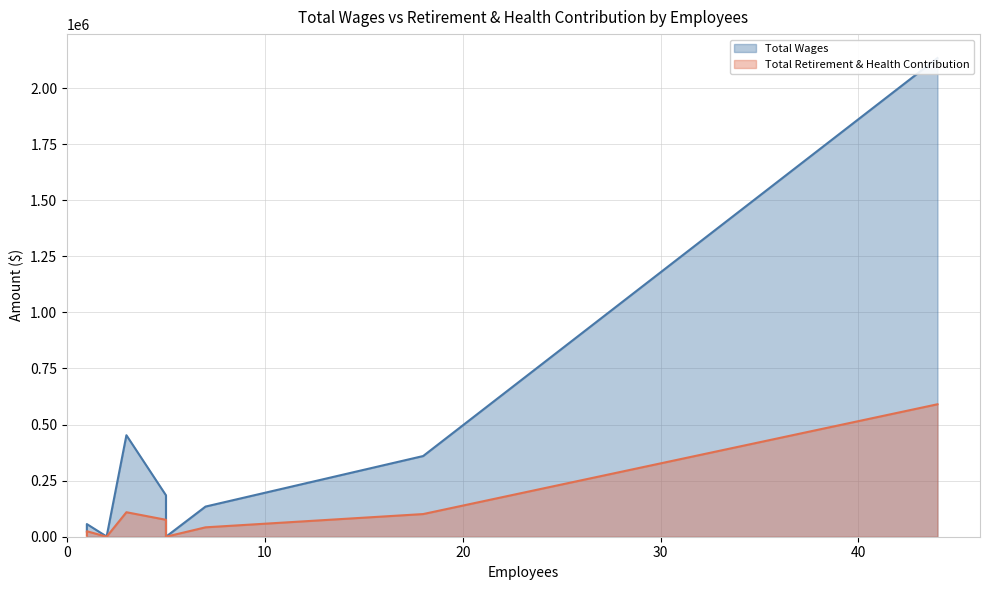

True or false: Total Retirement & Health Contribution and Total Wages cross at least once.

False